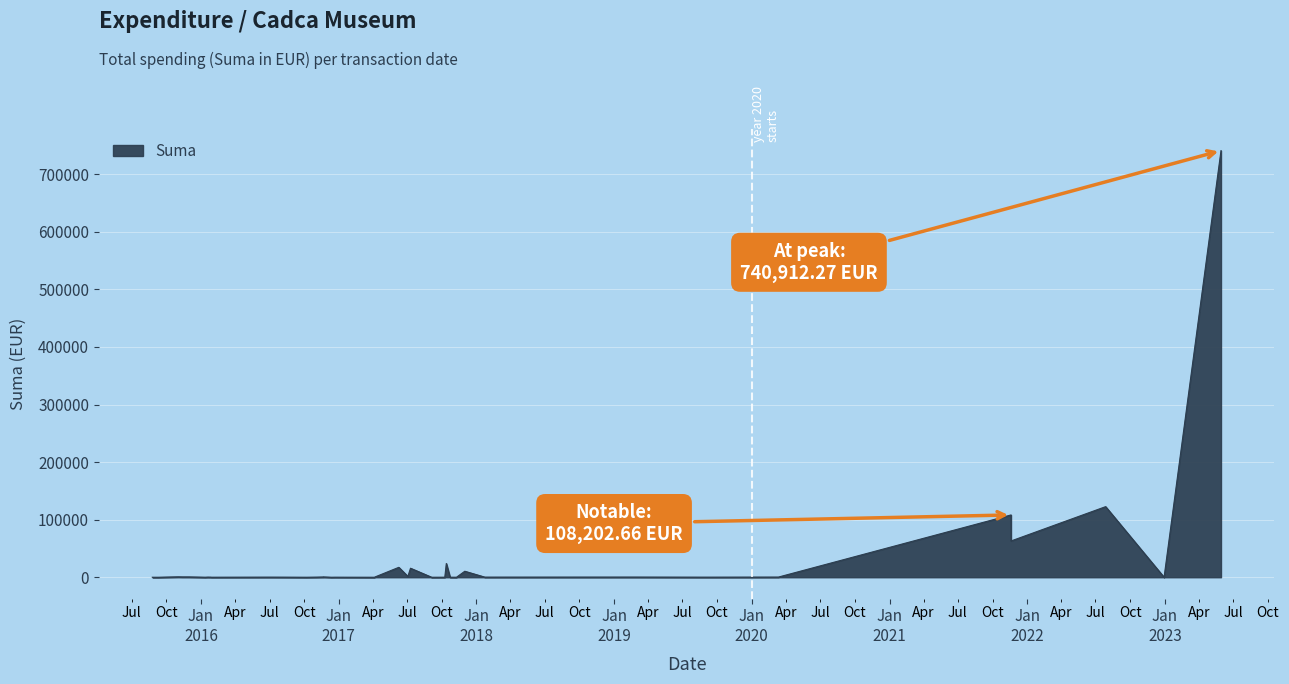

What is the approximate value at 2021-11-19?

62981.9